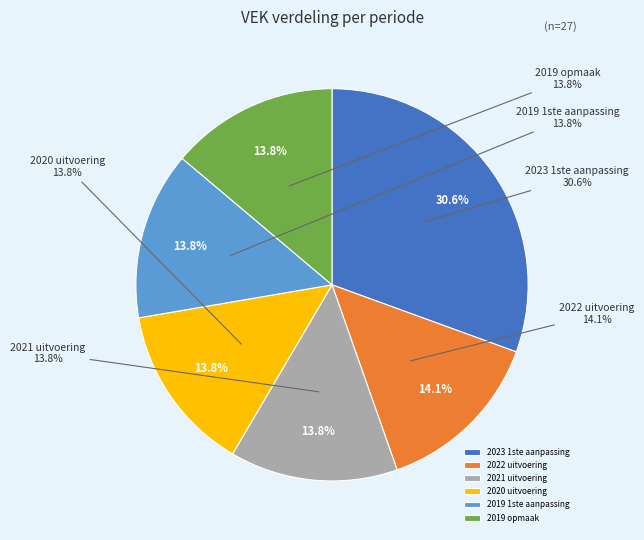

What is the ratio of the value at 2019 opmaak to the value at 2023 1ste aanpassing?

0.5